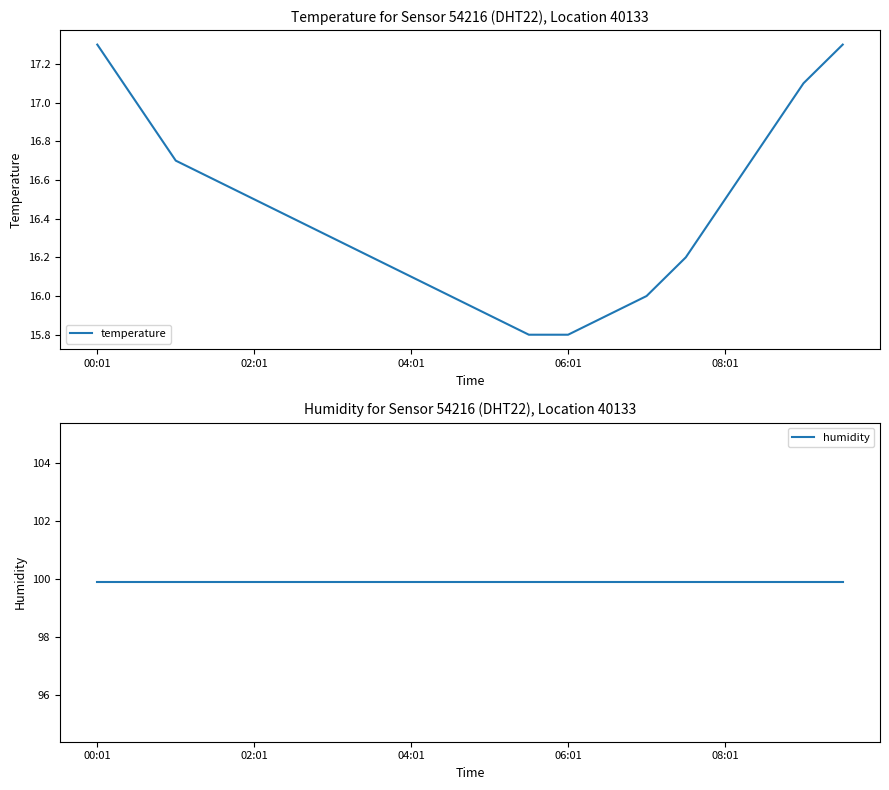

At which category does the chart reach its minimum across all series?

11